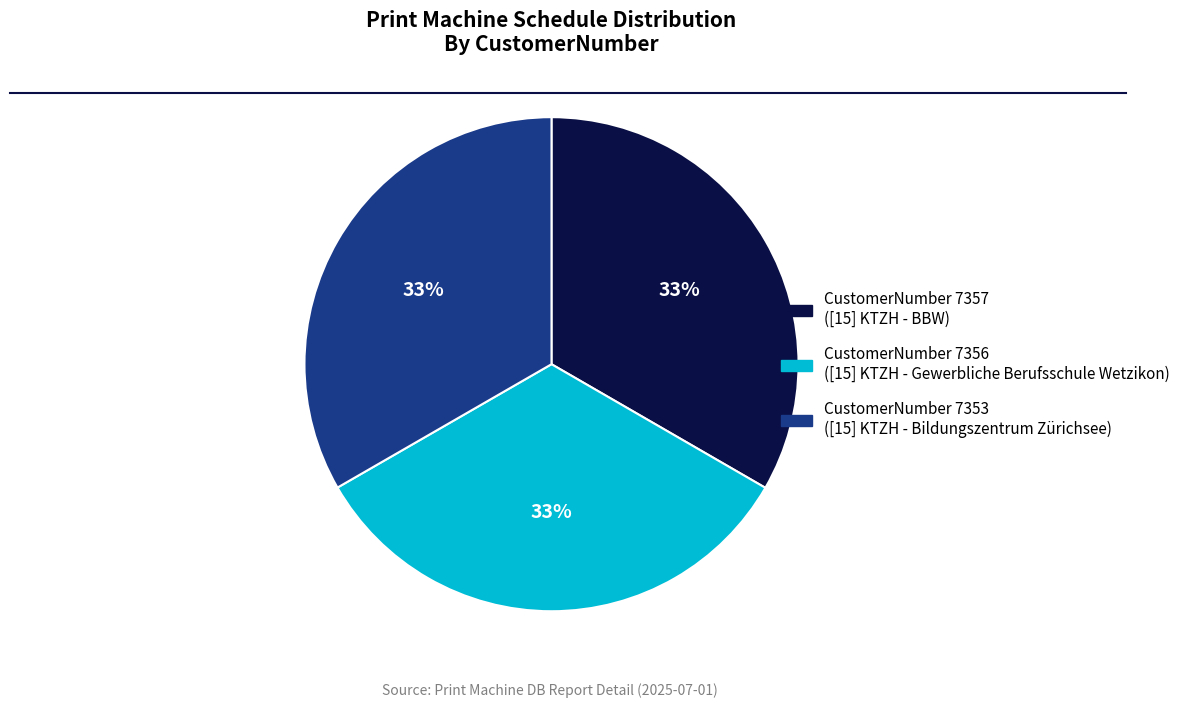

To the nearest percent, what is the average slice percentage?

33%